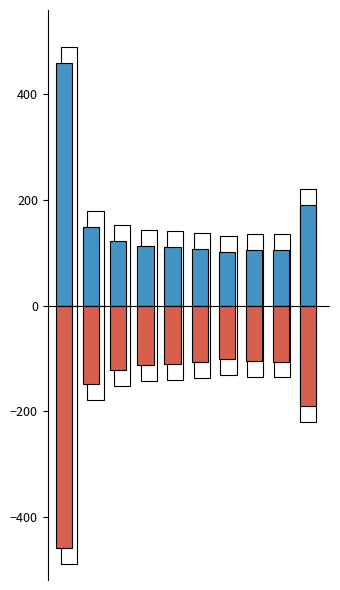

Reading left to right, list all the values displayed in this chart.

Positive: 459.3	149.2	122.8	112.9	110.8	107.0	102.2	105.3	106.0	190.4
Negative: -459.3	-149.2	-122.8	-112.9	-110.8	-107.0	-102.2	-105.3	-106.0	-190.4